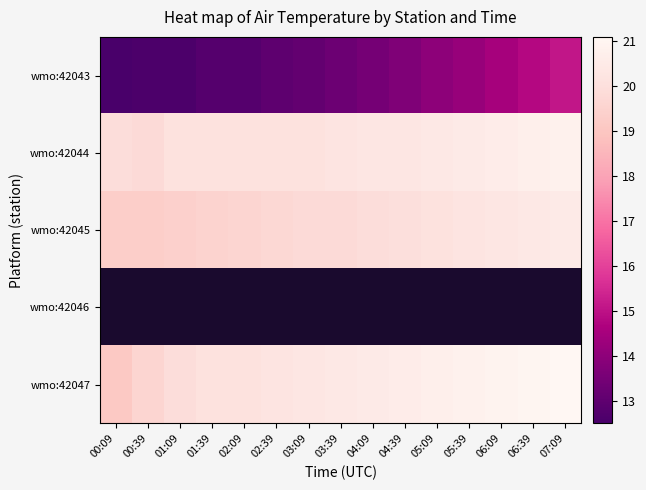

The wmo:42047 series shows 20.2 at 02:39. True or false?

True